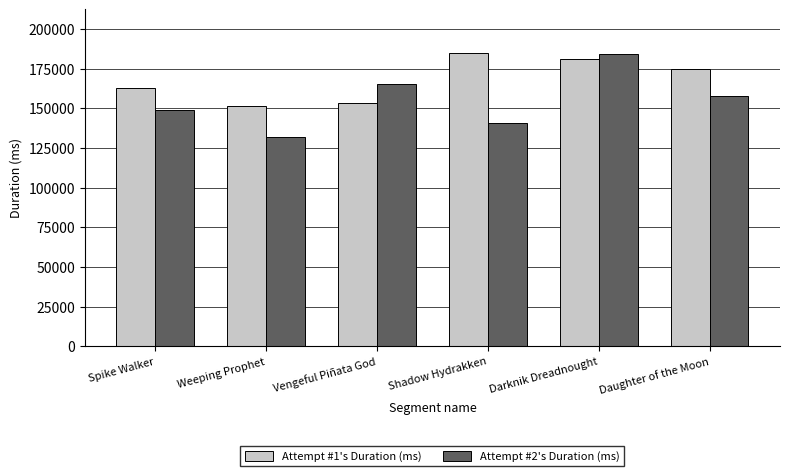

How many bars are there in each group?

2